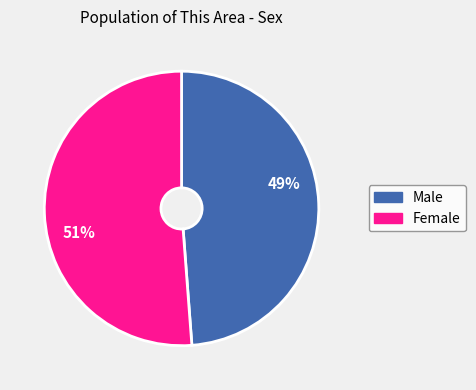

Approximately how many times larger is the value at Female compared to Male?

1.0